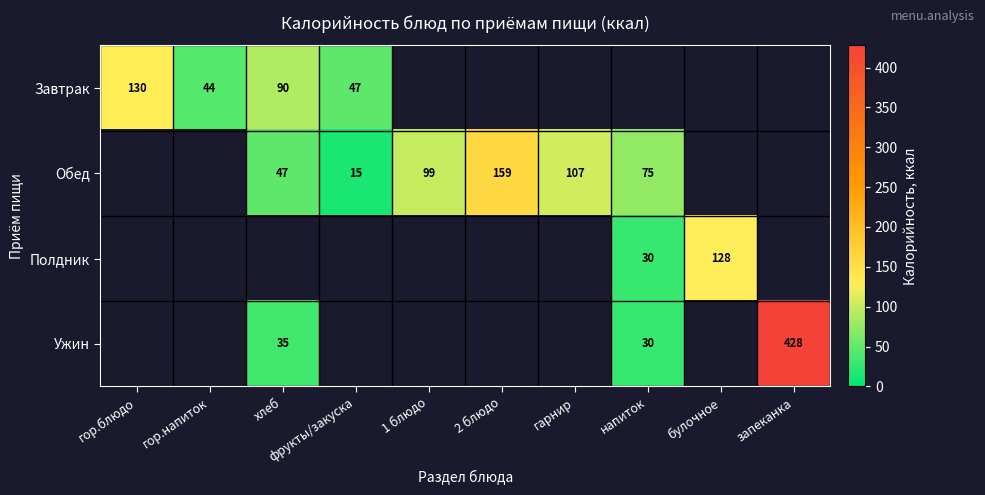

Which category has the highest value across all series?

запеканка